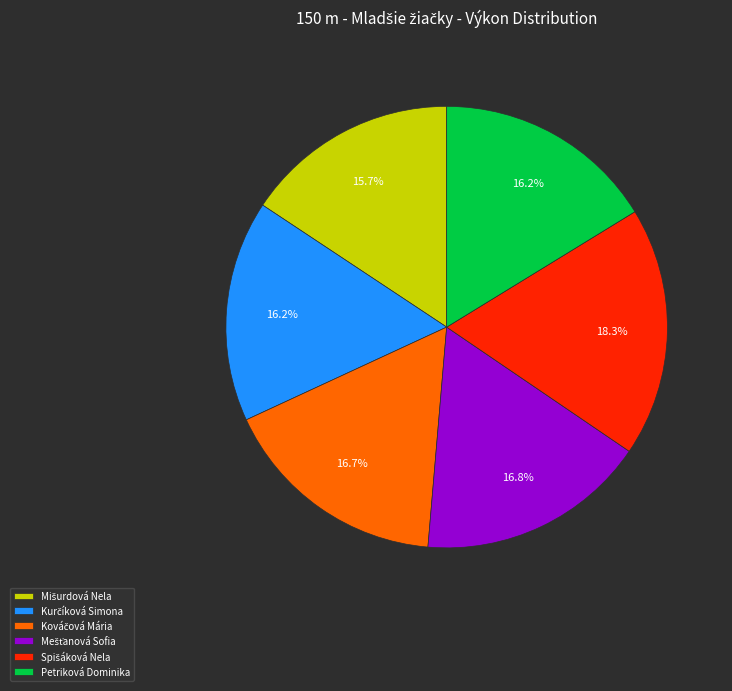

What portion of the pie excludes Petriková Dominika?

83.8%